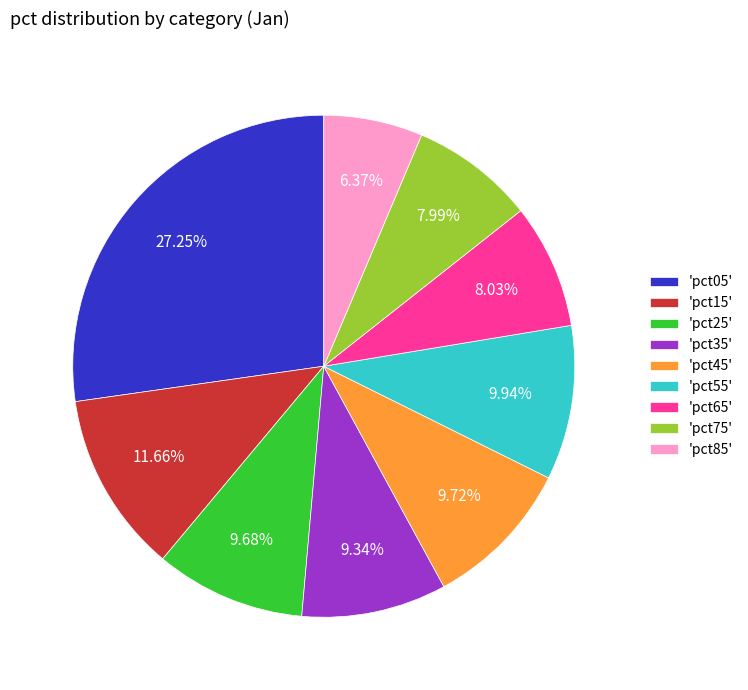

Is there any slice that represents more than half of the pie?

No